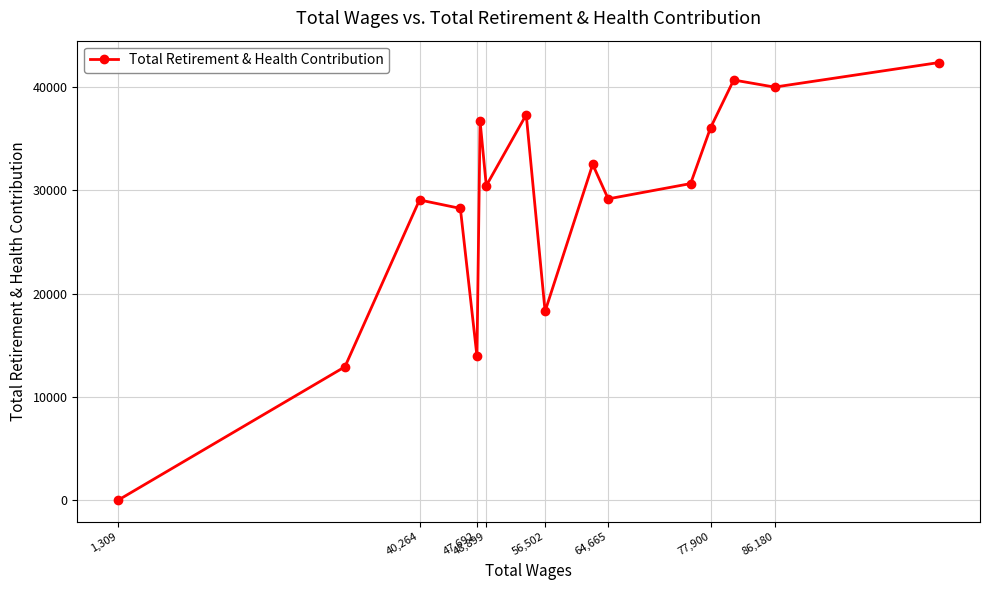

What is the maximum value shown in the chart?

42382